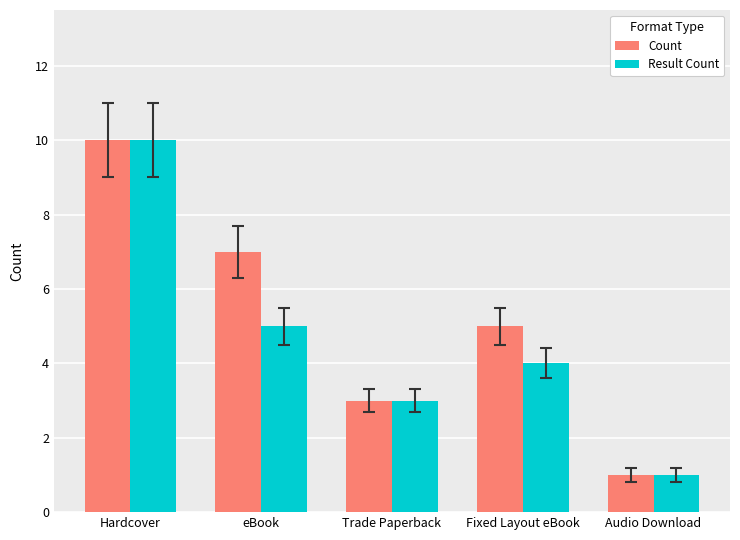

What is the difference between the Count values at Hardcover and Trade Paperback?

7